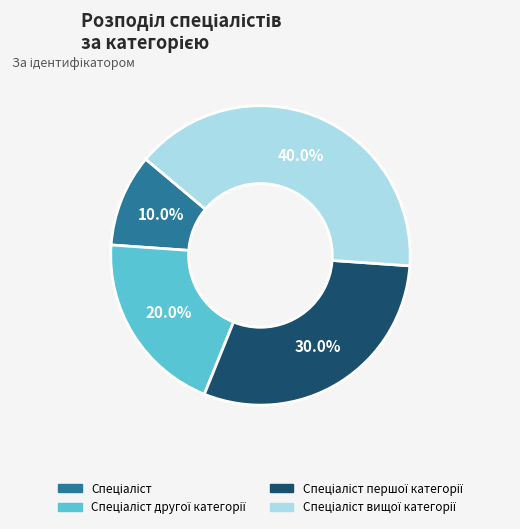

Is there any slice that represents more than half of the pie?

No